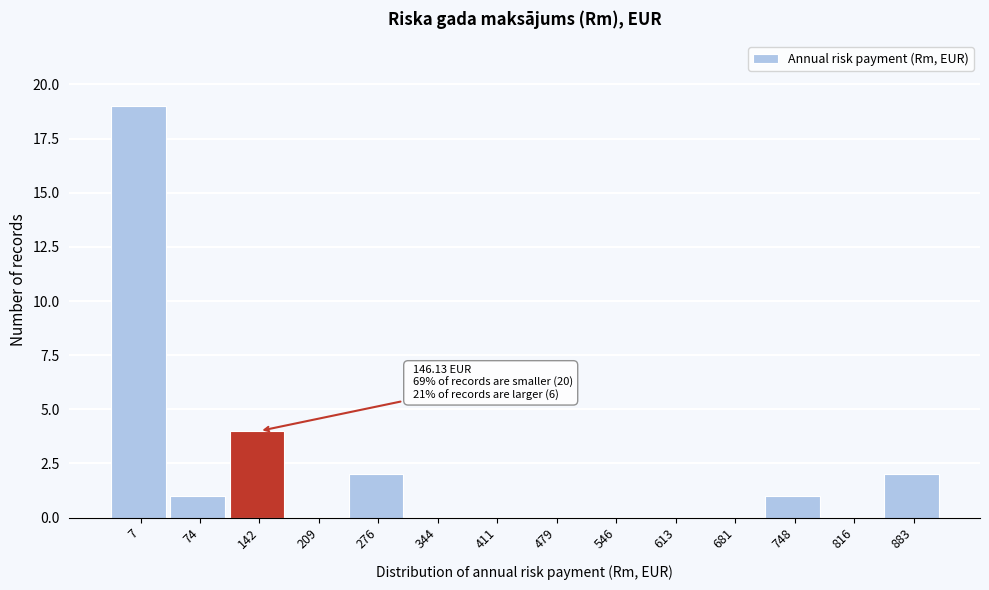

Reading right to left, extract all data points from this chart.

883=2	816=0	748=1	681=0	613=0	546=0	479=0	411=0	344=0	276=2	209=0	142=4	74=1	7=19